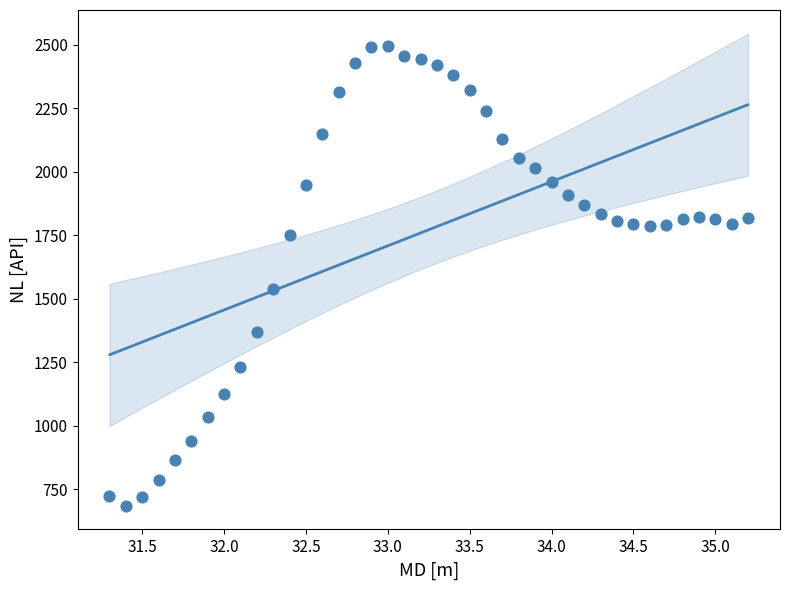

What is the range of X values (max minus min)?

3.9